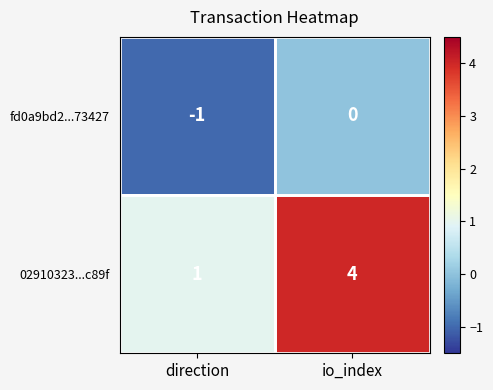

What is the difference between the maximum and minimum values in the 02910323...c89f series?

3